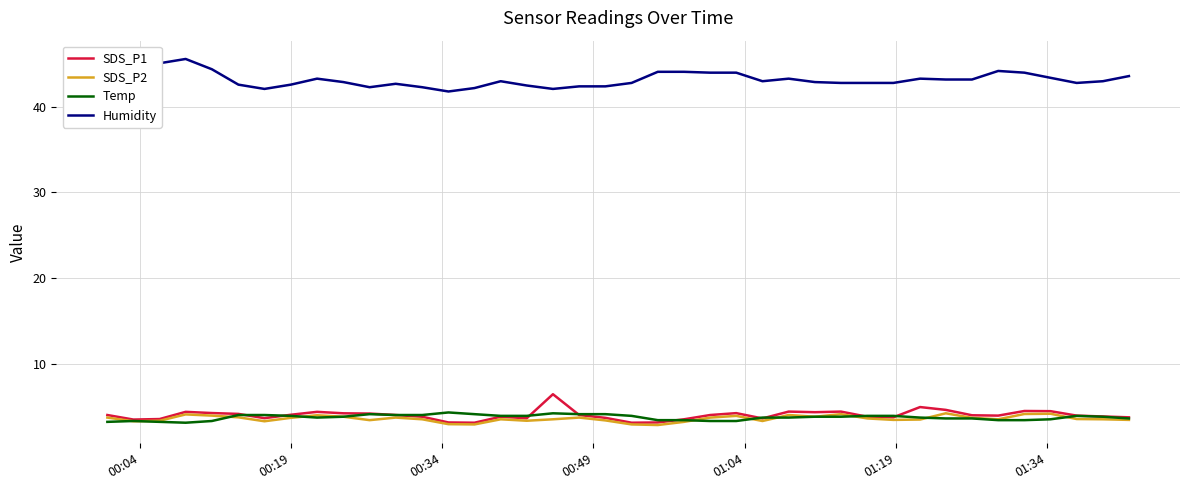

True or false: Temp and Humidity intersect in this chart.

False